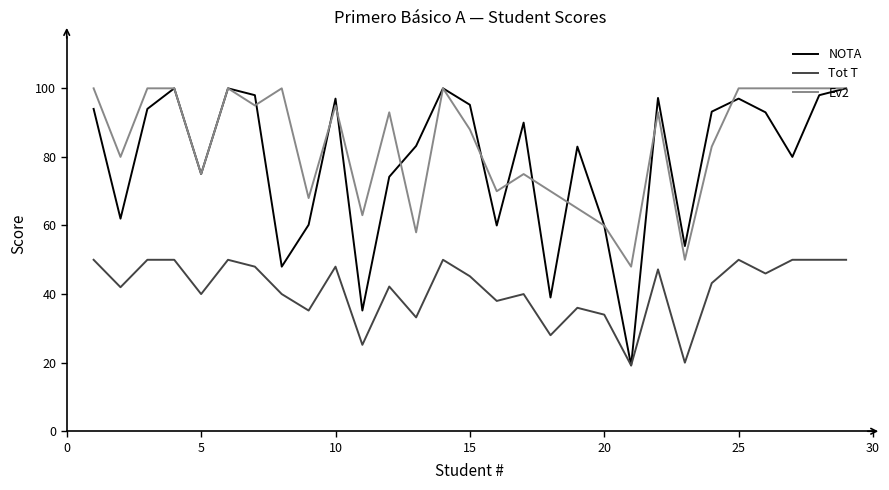

Does the chart display data point markers on the line(s)?

No